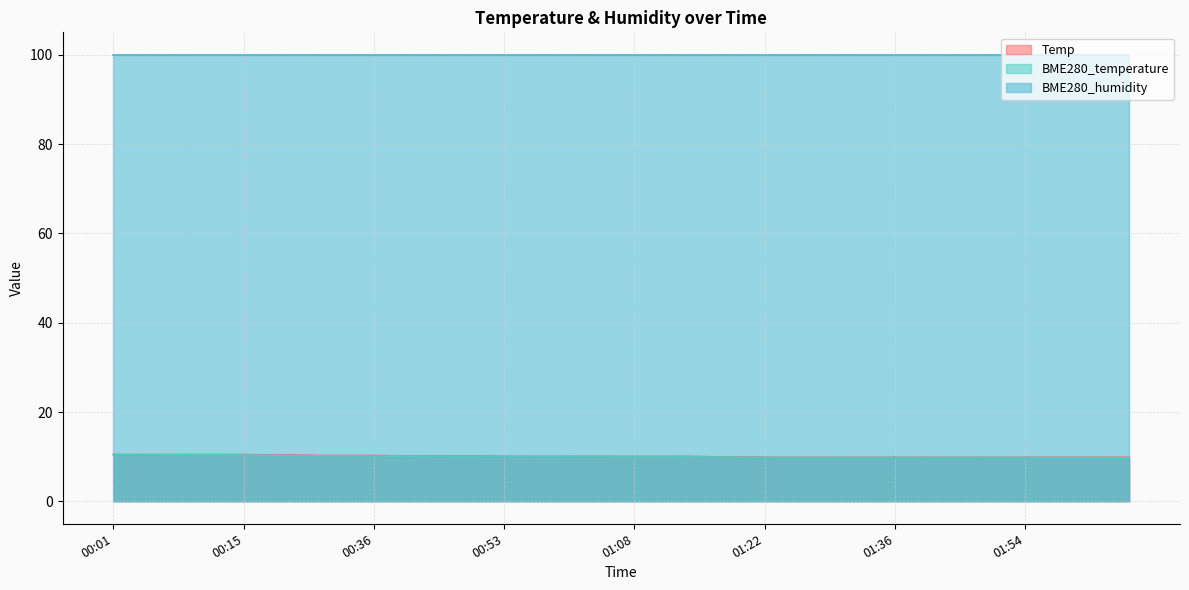

Which series has the largest total across all categories?

BME280_humidity